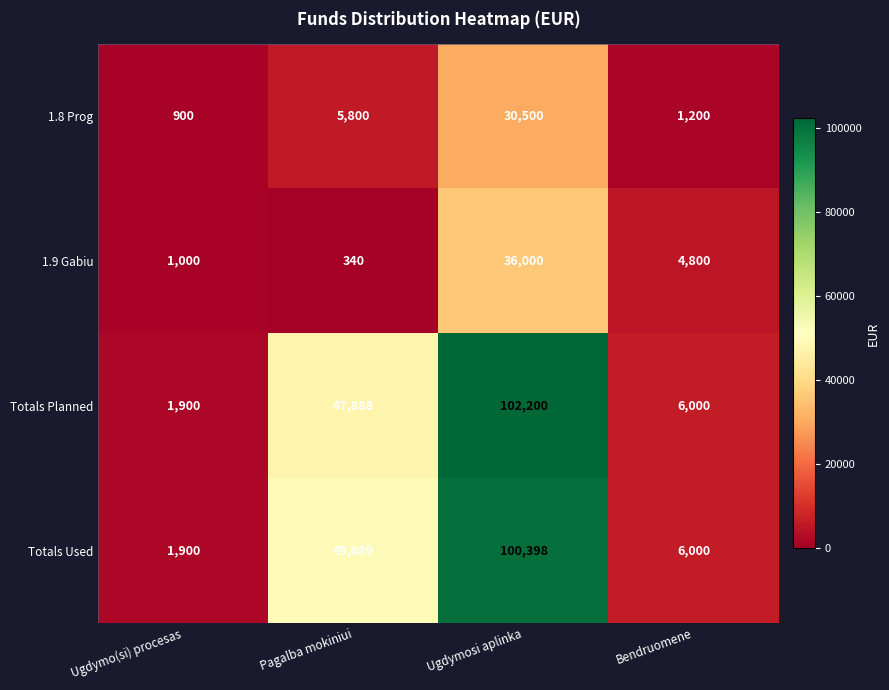

What is the approximate value of Totals Planned at Ugdymo(si) procesas, to the nearest 50?

1900